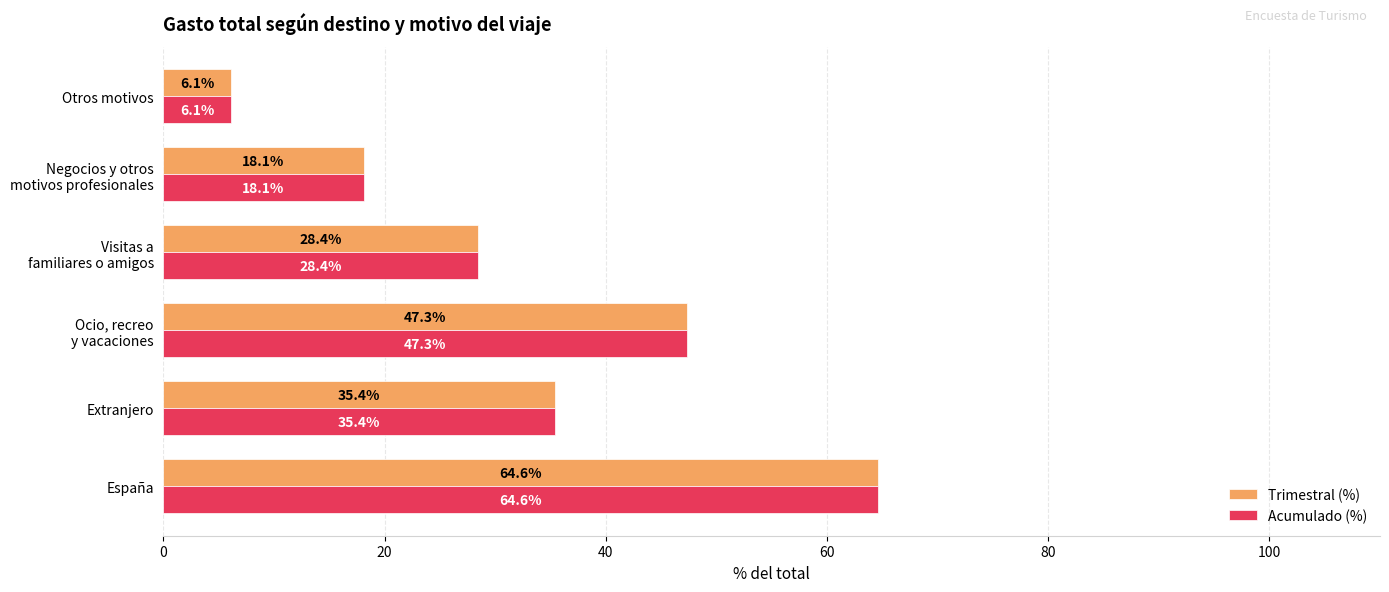

What is the difference between the maximum and minimum values in the Trimestral (%) series?

58.5